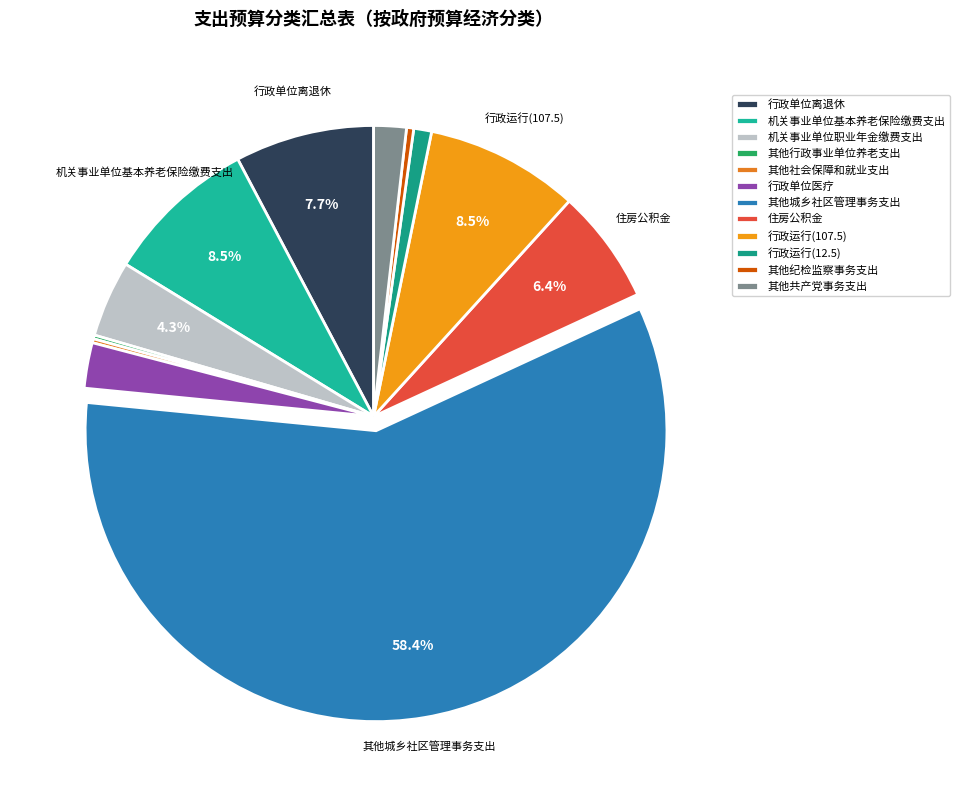

Which category accounts for the majority?

其他城乡社区管理事务支出